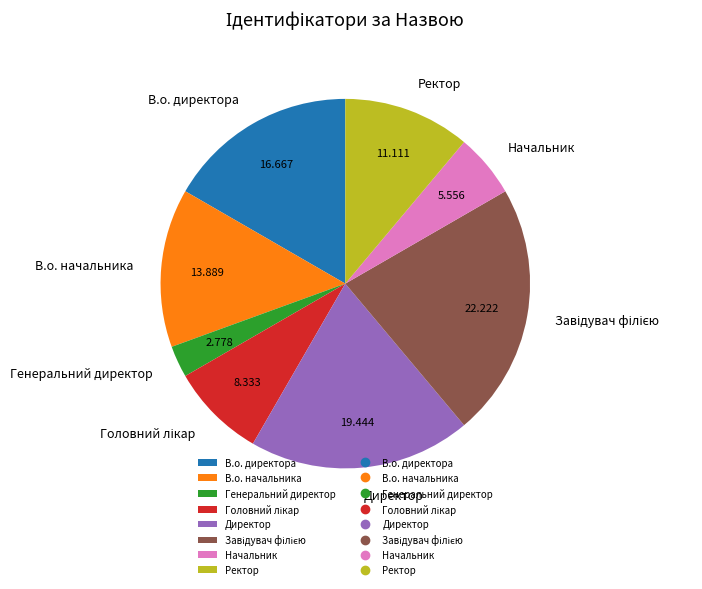

Combined, do Директор and Начальник account for over 50%?

No